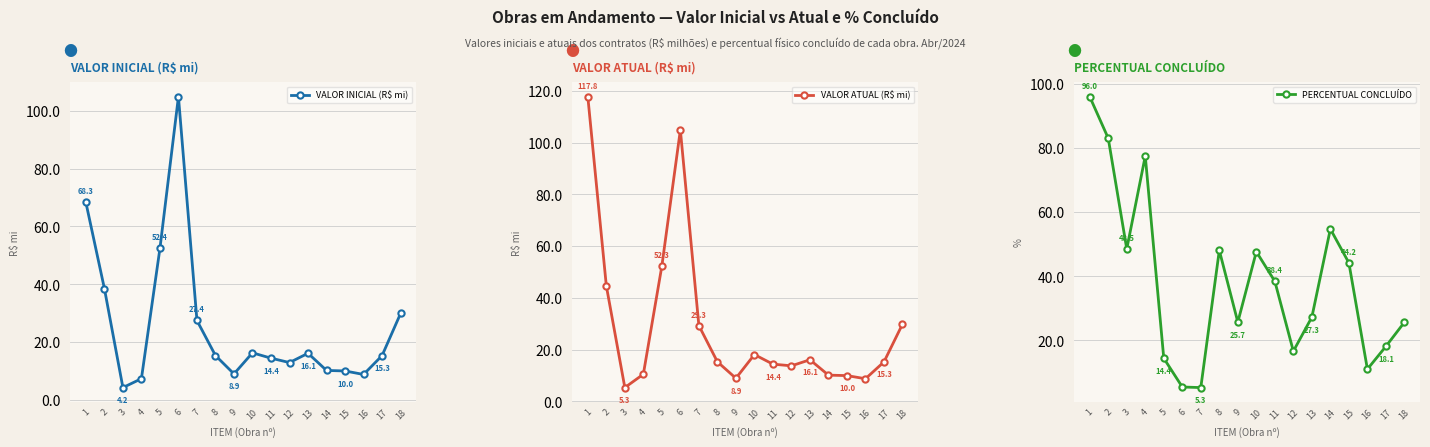

How many interior local peaks does the VALOR ATUAL (R$ mi) series have?

3